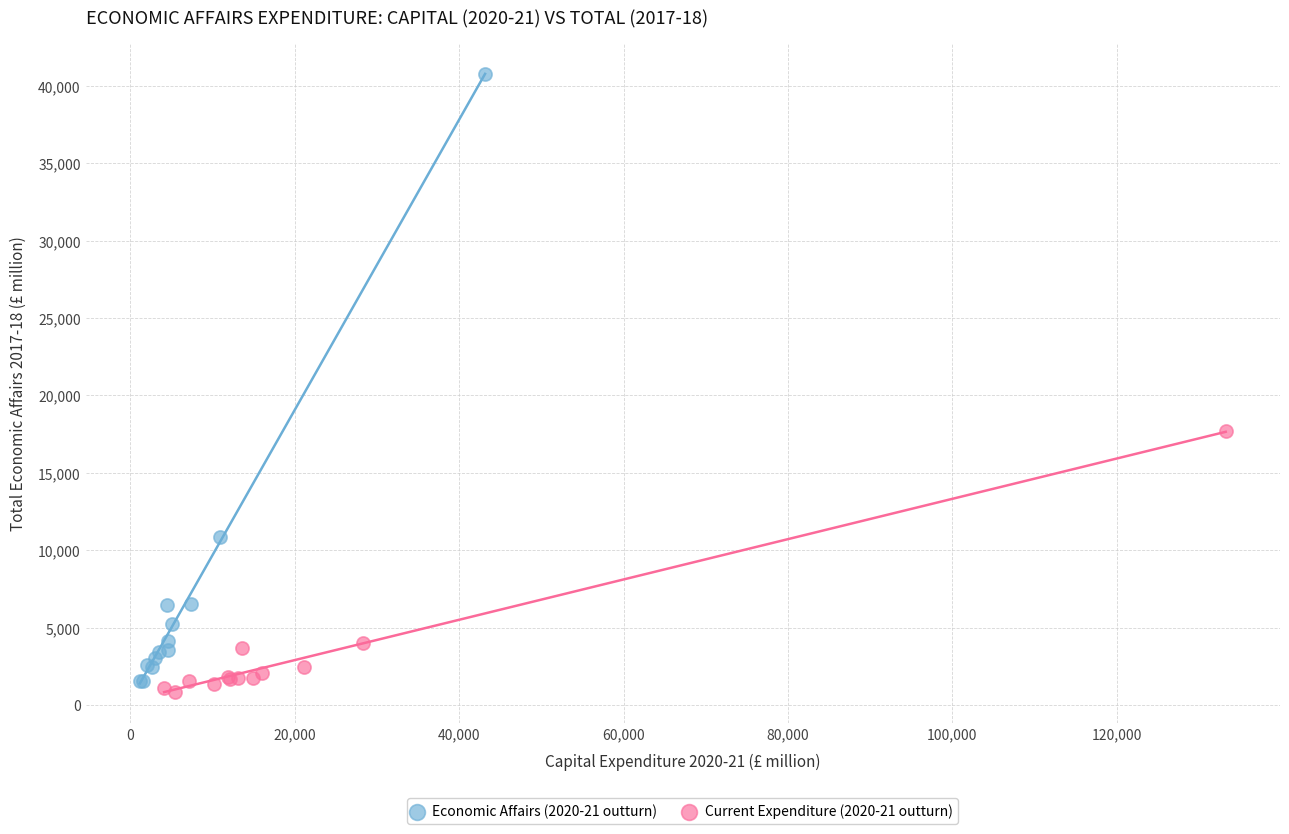

Which series contains the lowest Y value?

Current Expenditure (2020-21 outturn)